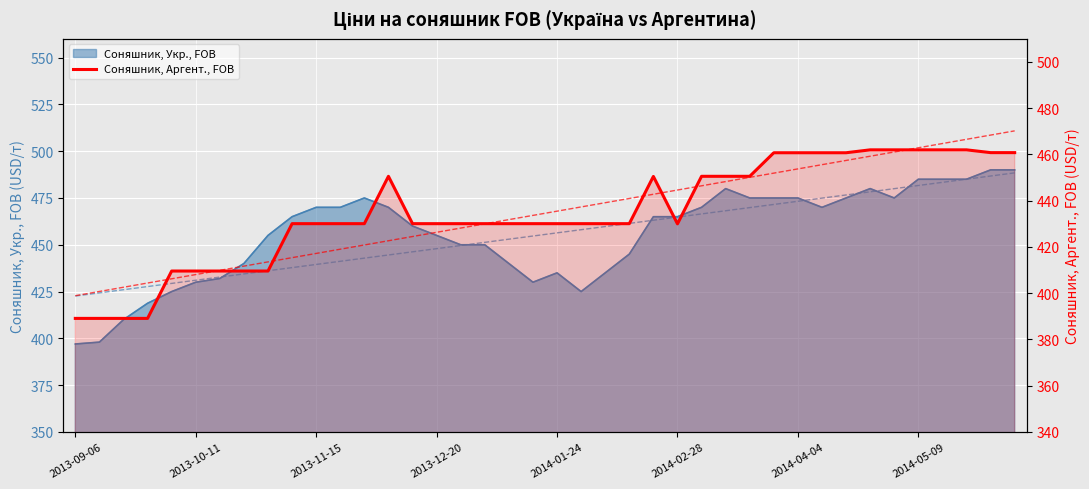

How many lines are shown in the chart?

1